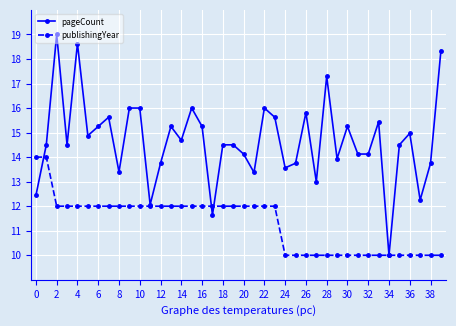

True or false: pageCount has more than 2 points higher than both neighbors.

True